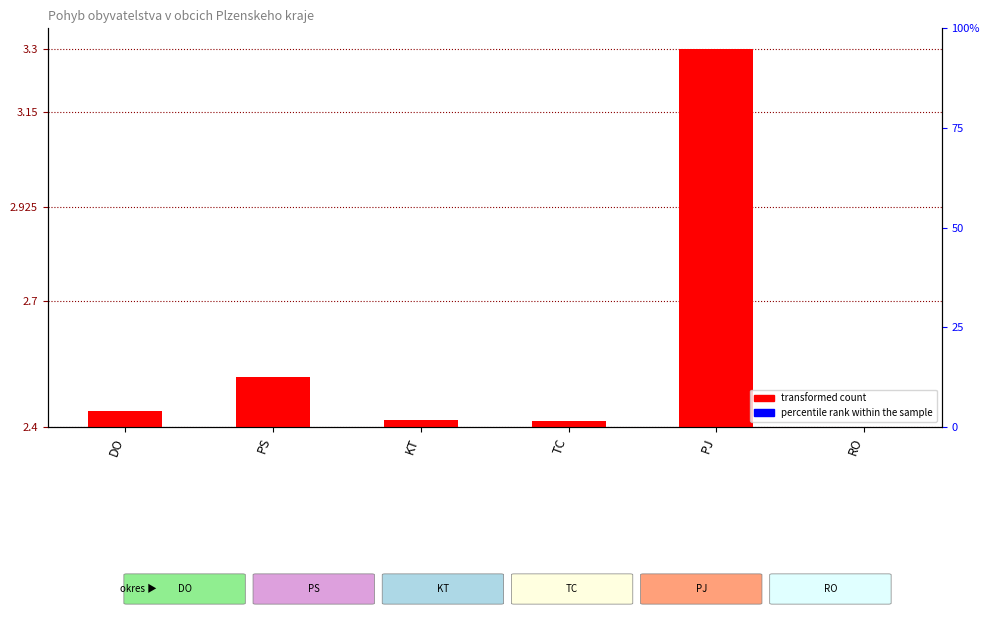

Which series reaches the minimum Y coordinate?

transformed count